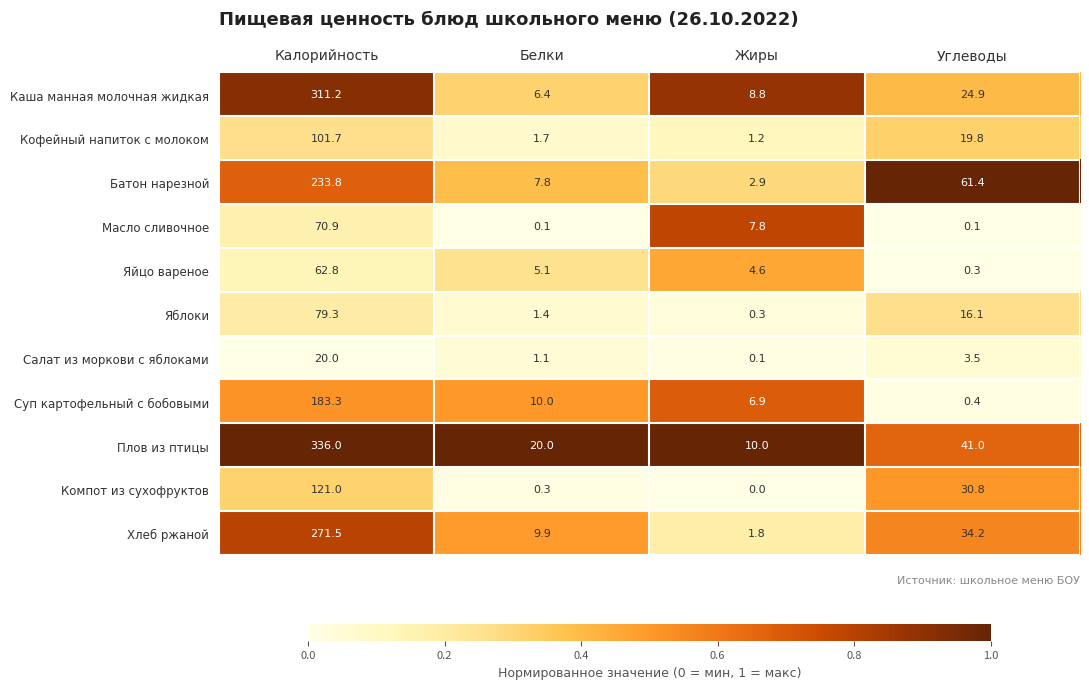

List the series in order of their peak value, lowest first.

Салат из моркови с яблоками, Яйцо вареное, Масло сливочное, Яблоки, Кофейный напиток с молоком, Компот из сухофруктов, Суп картофельный с бобовыми, Батон нарезной, Хлеб ржаной, Каша манная молочная жидкая, Плов из птицы